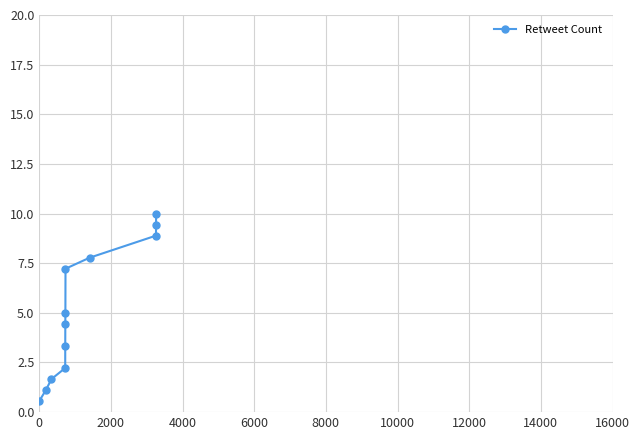

What is the value of the 6th point from the left?

4.4